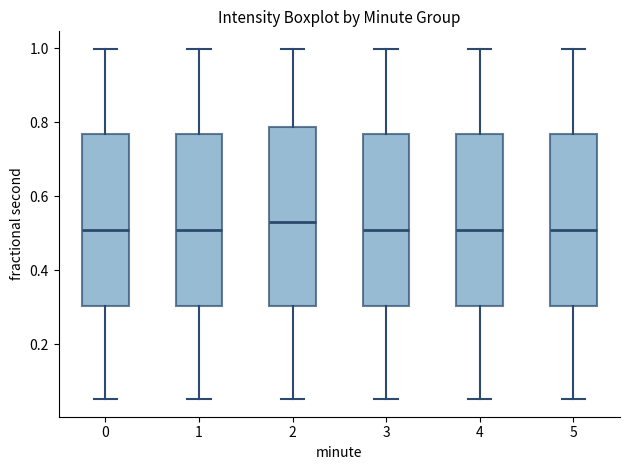

Where does the upper whisker of the box at x = 5 end on the y-axis? The values are not printed on the chart, so give them approximately, as read against the axis.

1.00